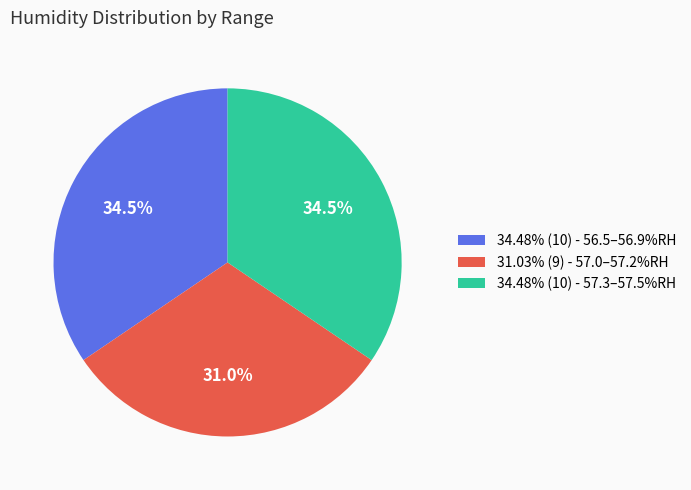

Does 34.48% (10) - 56.5–56.9%RH account for over 50% of the chart?

No